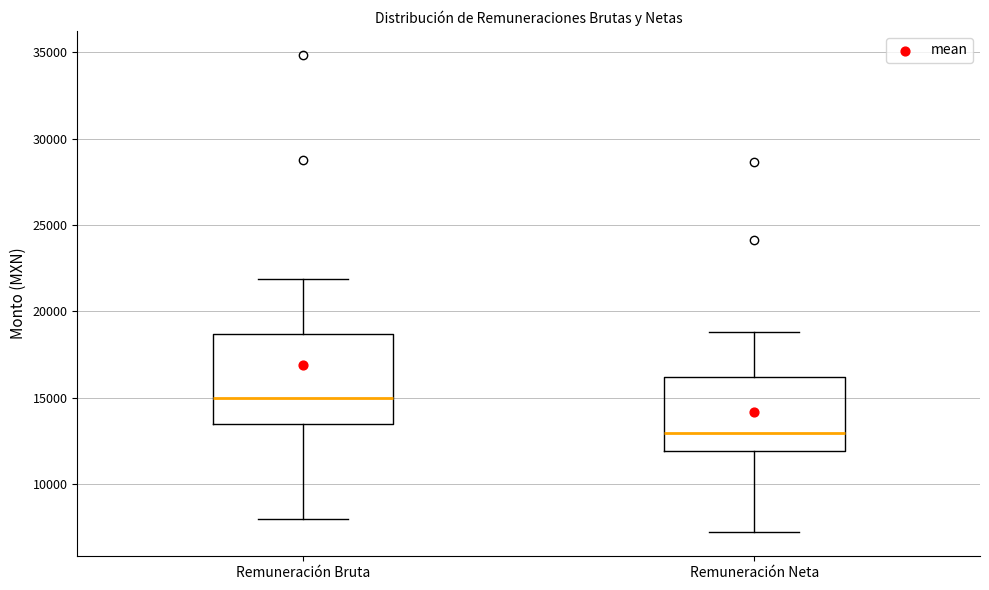

Reading left to right, transcribe this box plot: for each box, give where its median line is, the range the box spans, and where its two whiskers end, as read against the y-axis. The values are not printed on the chart, so give them approximately, as read against the axis.

Remuneración Bruta: median 15000, box 13500 to 18500, whiskers 8000 to 22000
Remuneración Neta: median 13000, box 12000 to 16000, whiskers 7000 to 19000